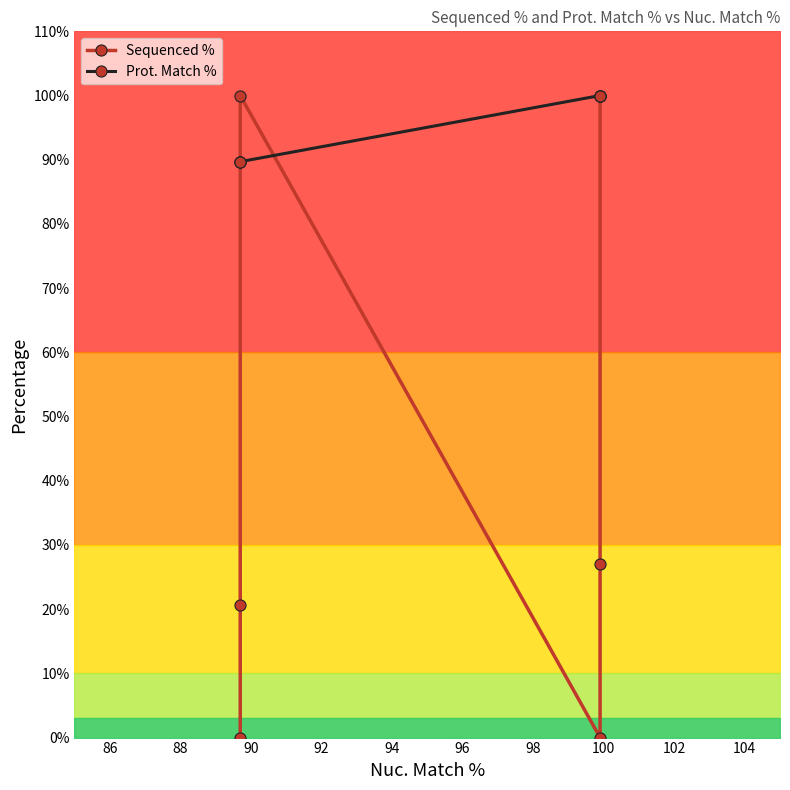

What is the highest value of the Prot. Match % series?

100.0